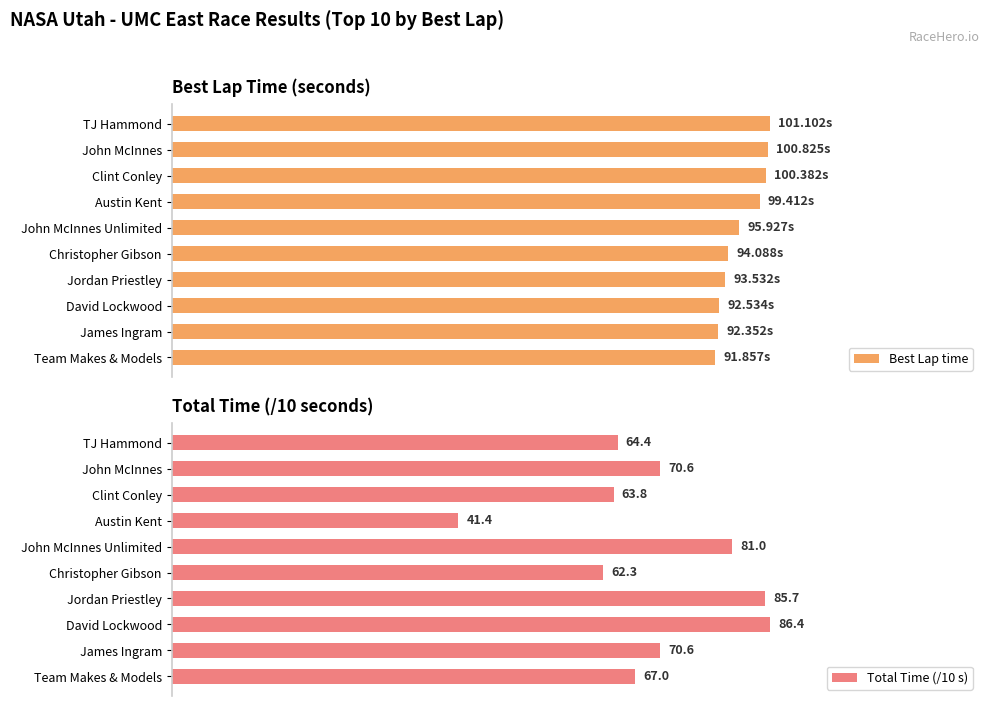

What is the value of the Best Lap time bar at the 8th from the left?

100.4